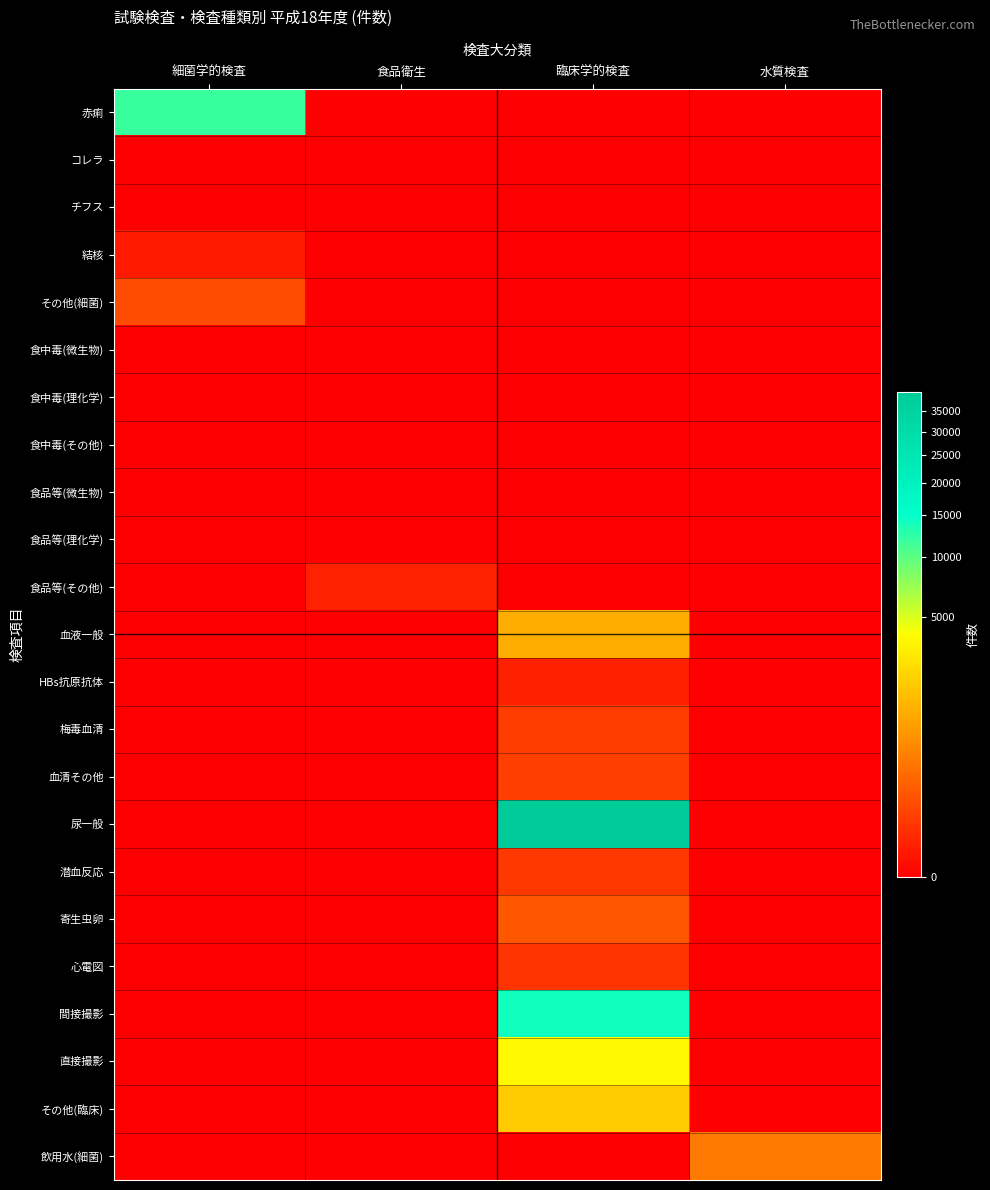

What is the total value across all series at 細菌学的検査?

11807